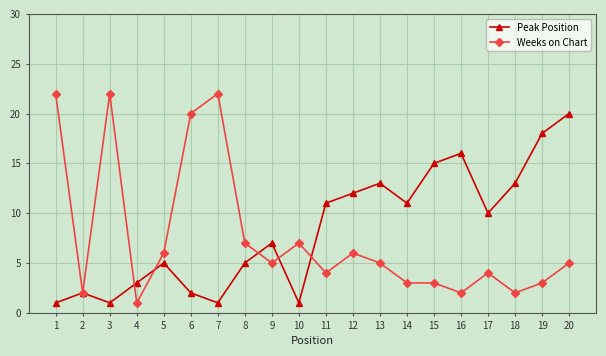

What is the maximum value shown in the chart?

22